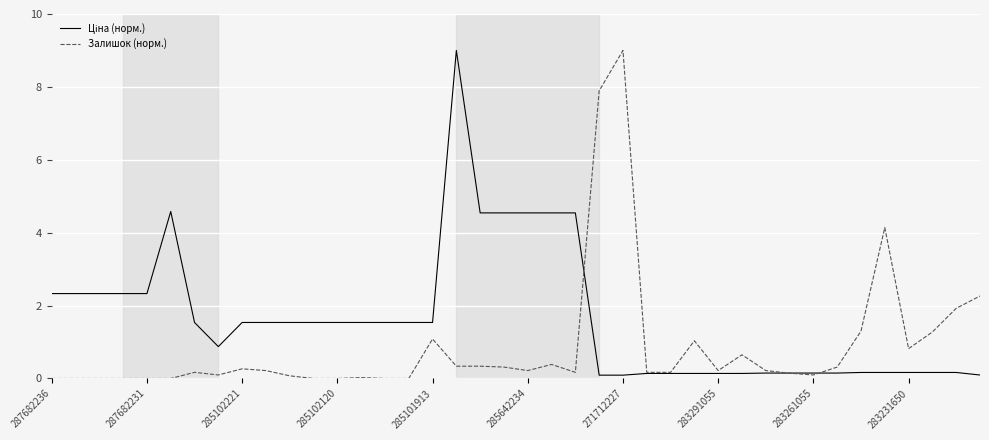

What is the highest value of the Залишок (норм.) series?

9.0